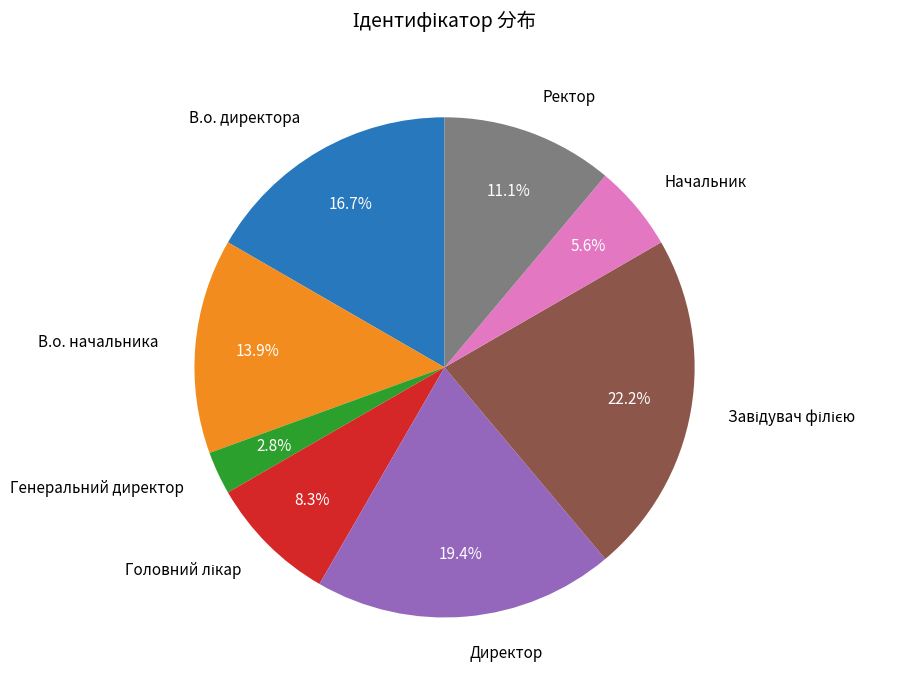

How many slices are in this pie chart?

8